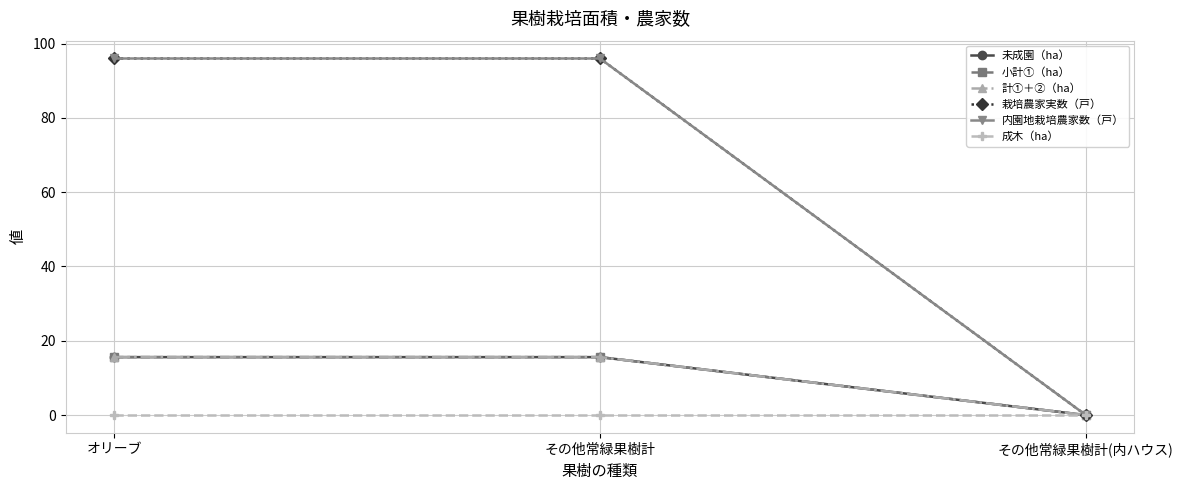

The 小計①（ha） series shows 21.8 at その他常緑果樹計. True or false?

False